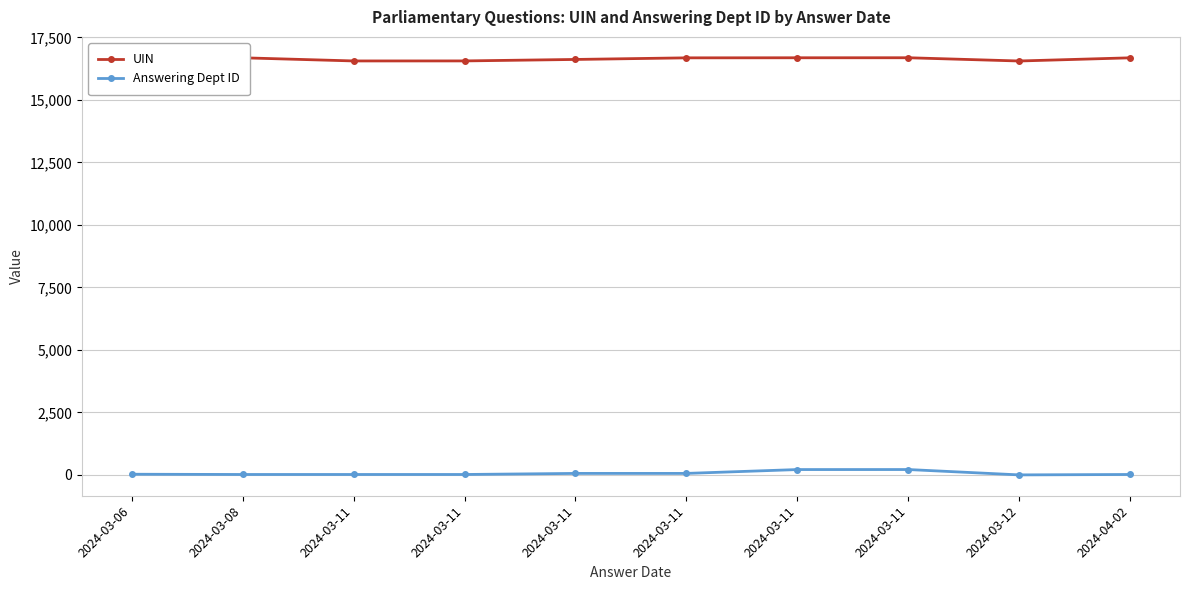

List the labels in order of UIN value, largest first.

2024-03-11, 2024-03-11, 2024-03-08, 2024-04-02, 2024-03-11, 2024-03-11, 2024-03-11, 2024-03-11, 2024-03-06, 2024-03-12